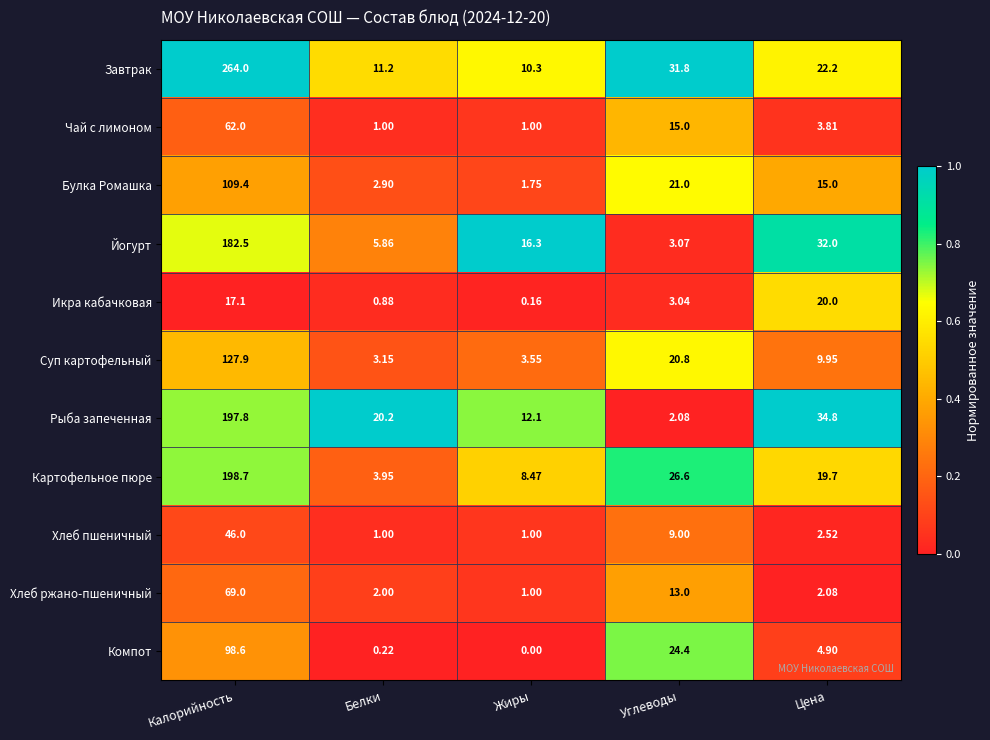

List the labels in order of Завтрак value, largest first.

Калорийность, Углеводы, Цена, Белки, Жиры